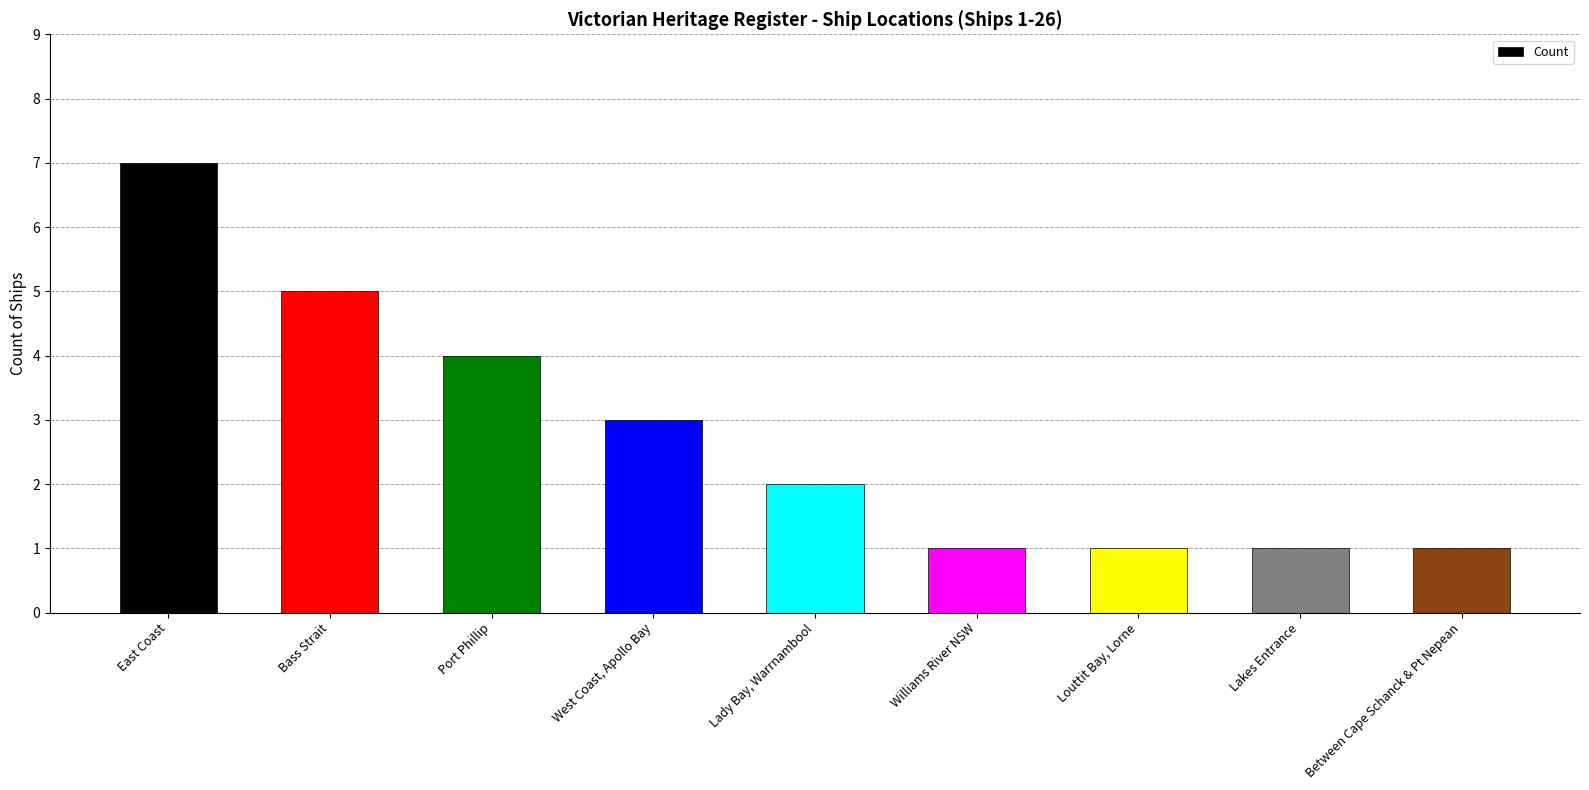

What is the sum of all values?

25